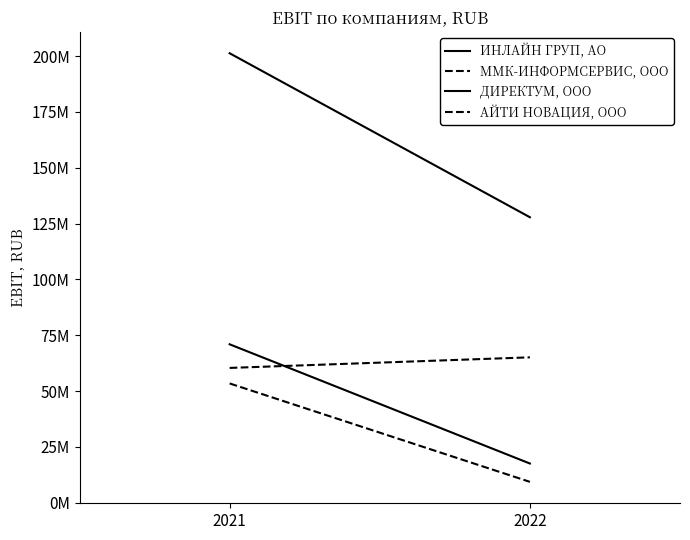

What is the spread (max minus min) of values at 2022?

118505000